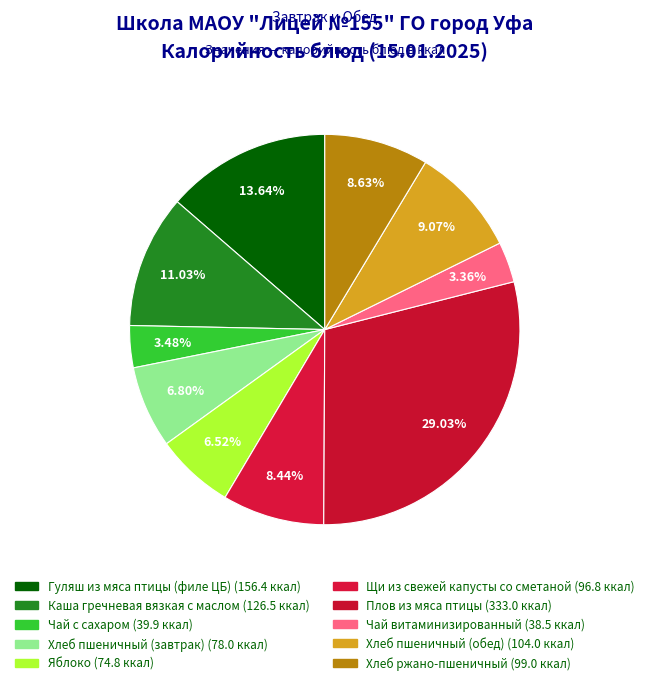

How many segments does this pie chart have?

10